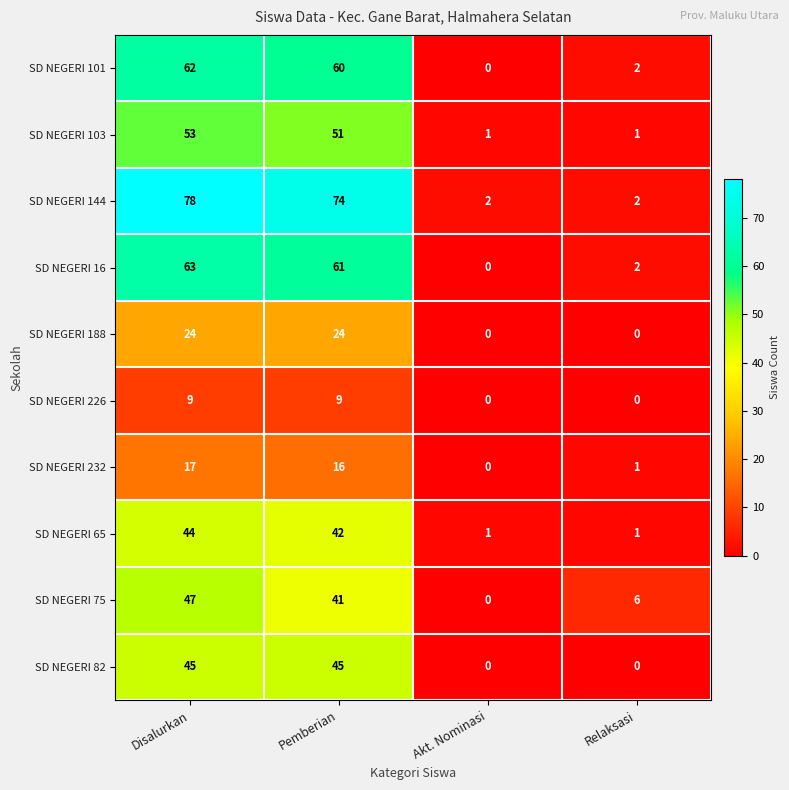

What is the spread (max minus min) of values at Pemberian?

65